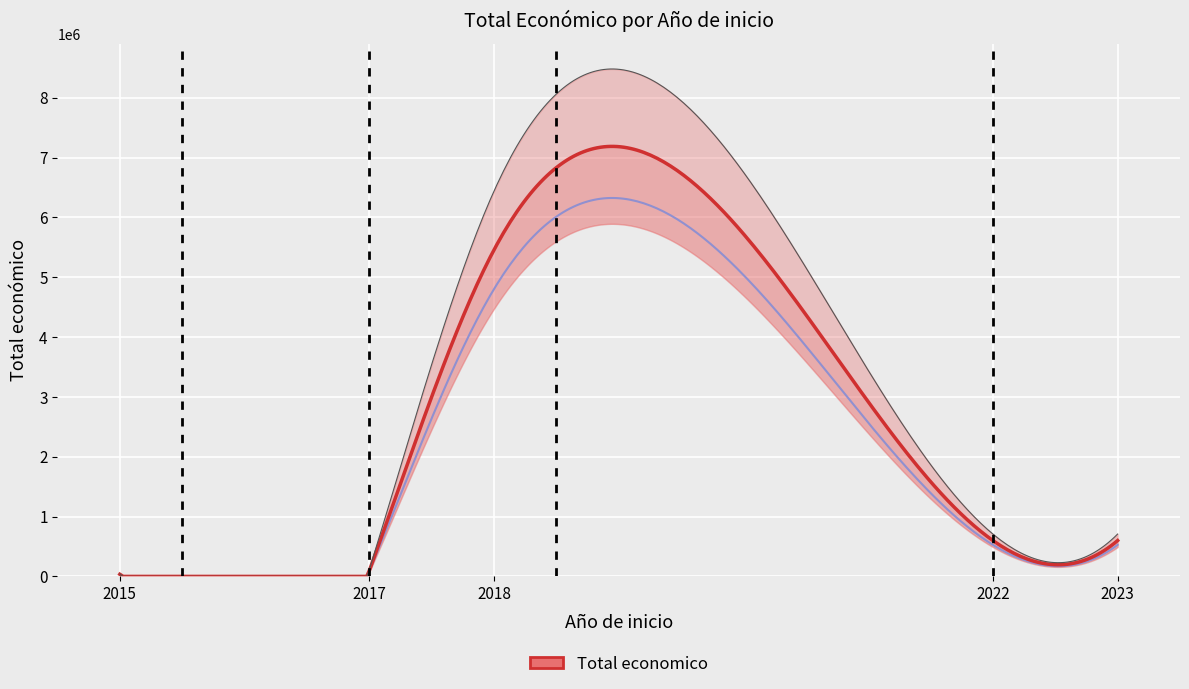

What is the difference between the maximum and minimum values?

5375758